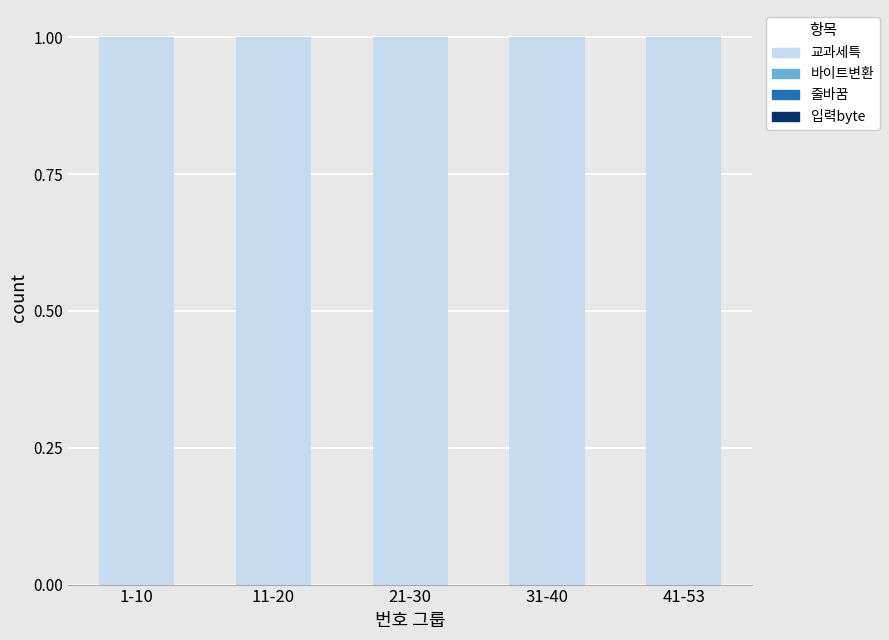

Reading left to right, what are all the values shown in this chart?

입력byte: 1-10=0	11-20=0	21-30=0	31-40=0	41-53=0
줄바꿈: 1-10=0	11-20=0	21-30=0	31-40=0	41-53=0
바이트변환: 1-10=0	11-20=0	21-30=0	31-40=0	41-53=0
교과세특: 1-10=1	11-20=1	21-30=1	31-40=1	41-53=1